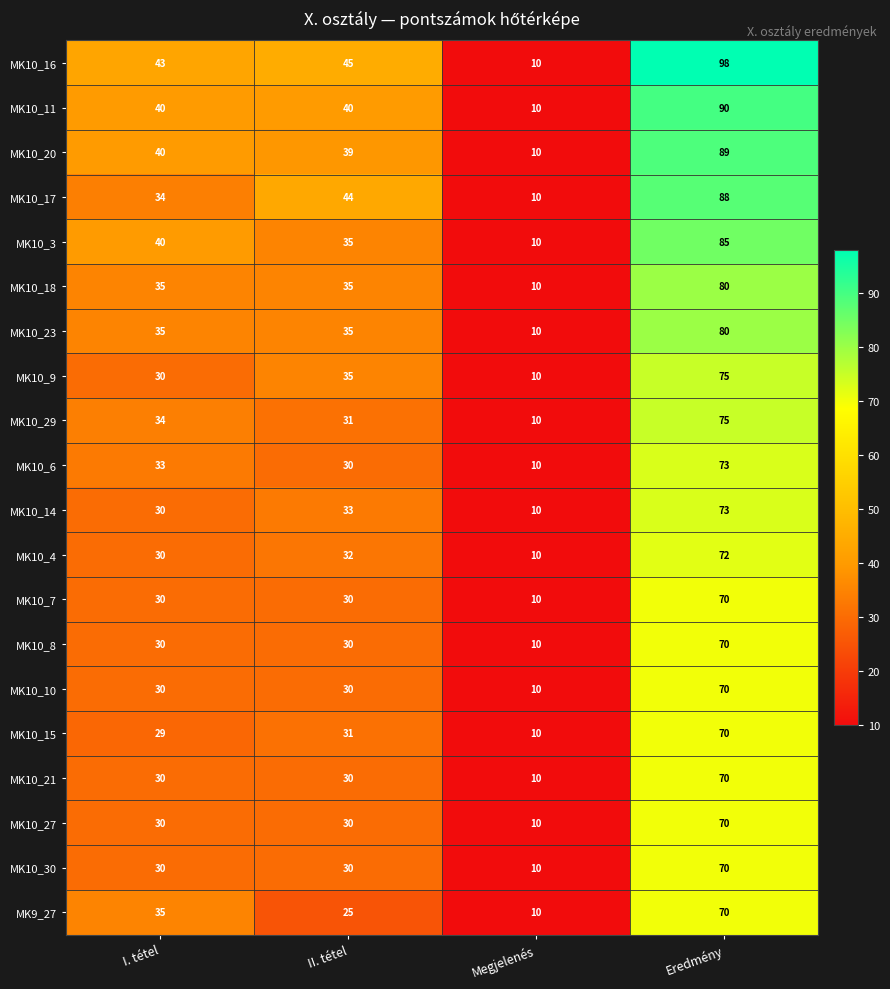

Is it true that MK10_21 equals 48 at II. tétel?

False